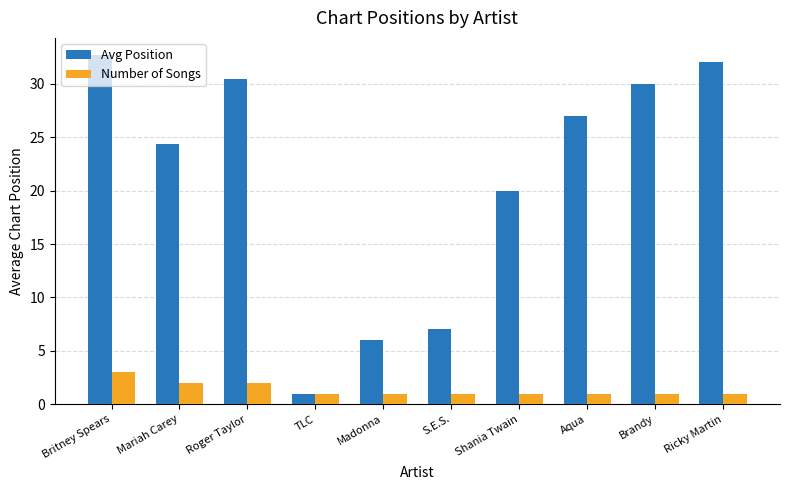

How many bars are there in total?

20